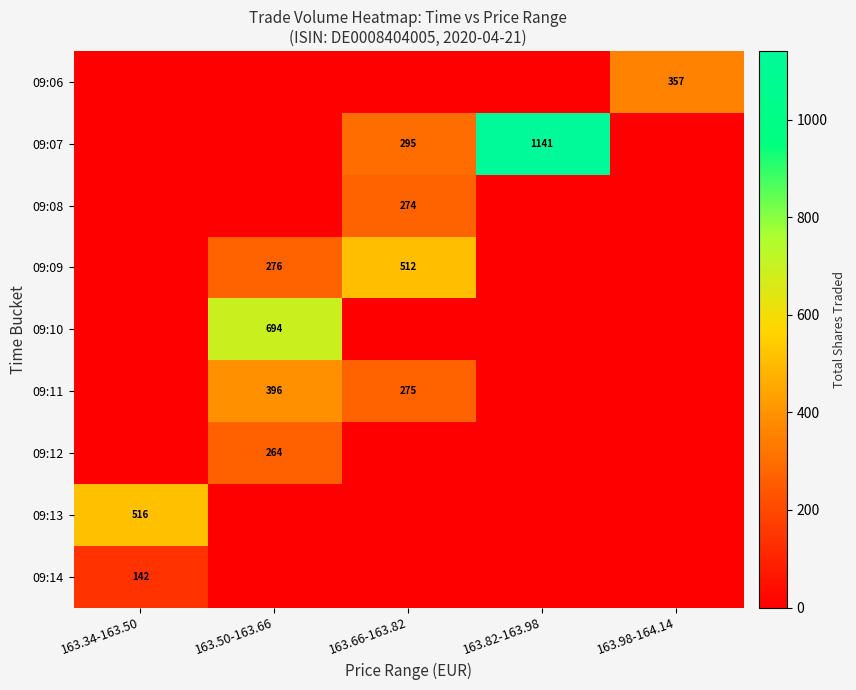

At 163.34-163.50, list the series in order from smallest to largest.

09:06, 09:07, 09:08, 09:09, 09:10, 09:11, 09:12, 09:14, 09:13